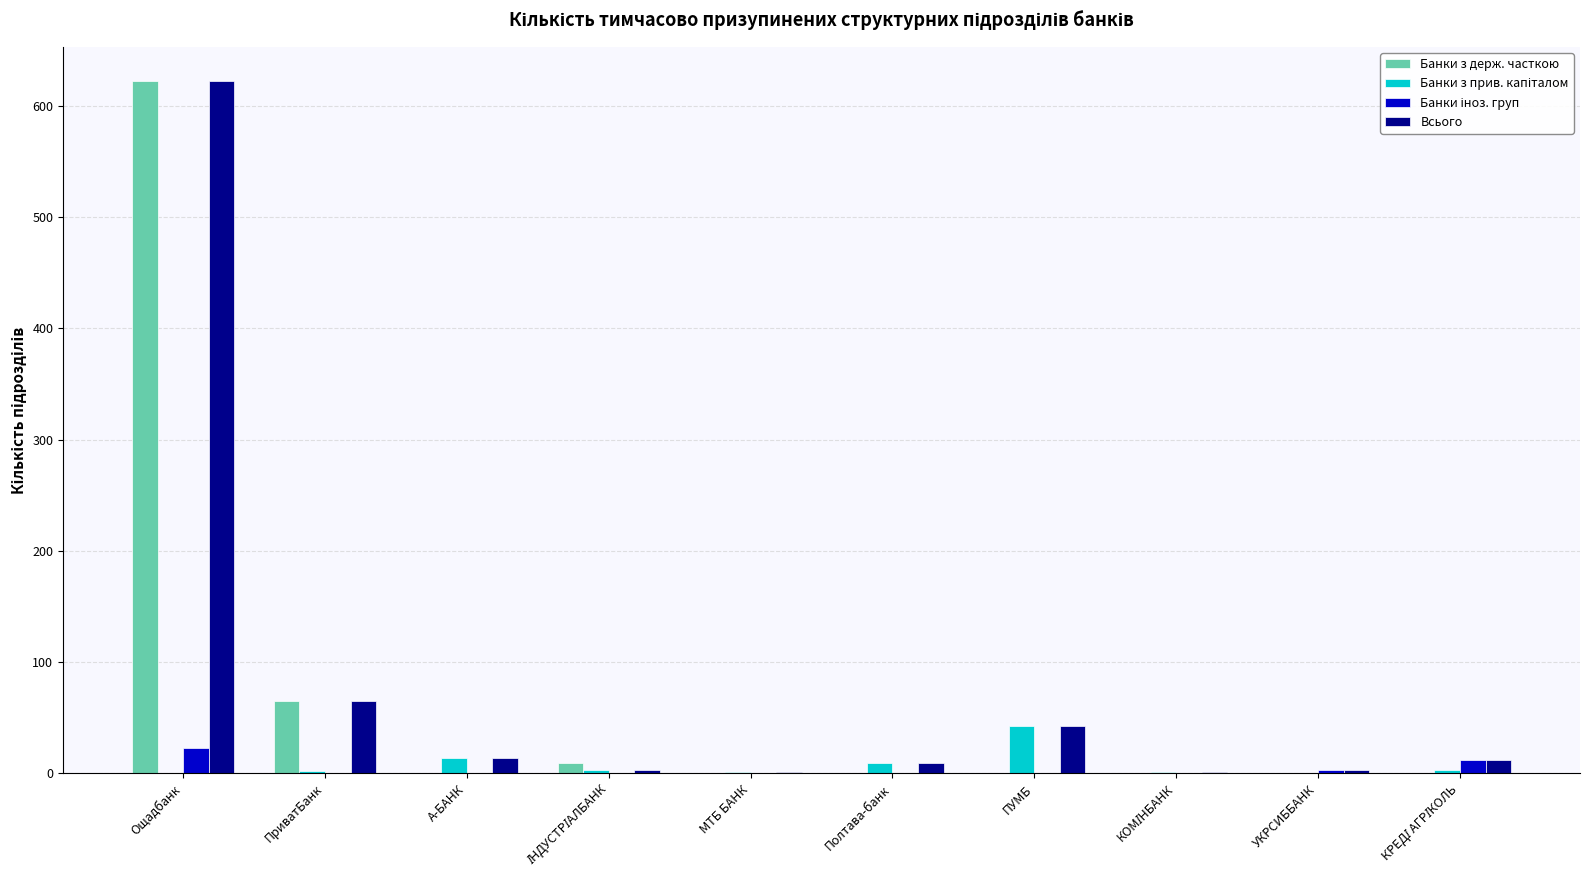

Are the bars grouped side by side (vs. stacked)?

Yes